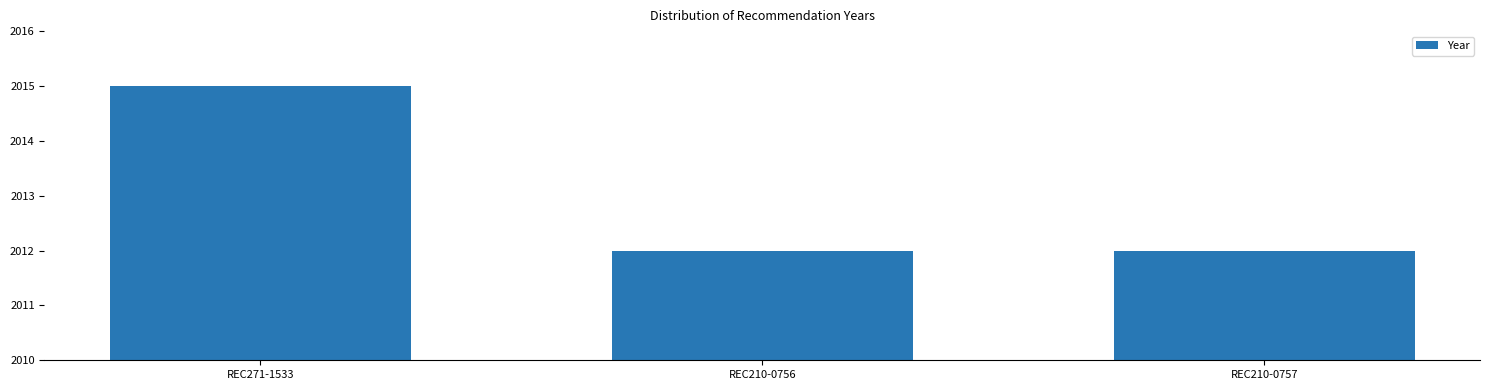

Reading left to right, list all the values displayed in this chart.

REC271-1533=2015	REC210-0756=2012	REC210-0757=2012